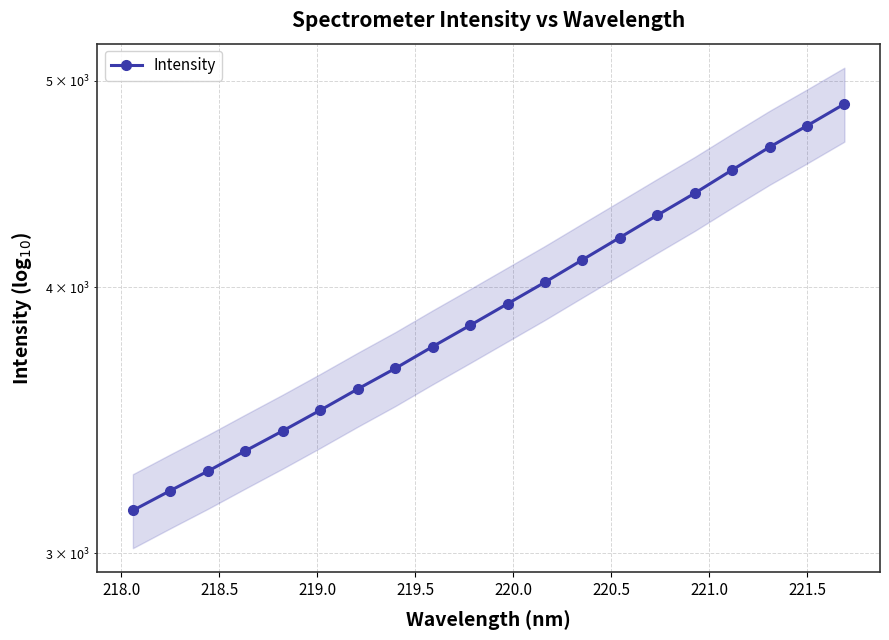

How many lines are shown in the chart?

1